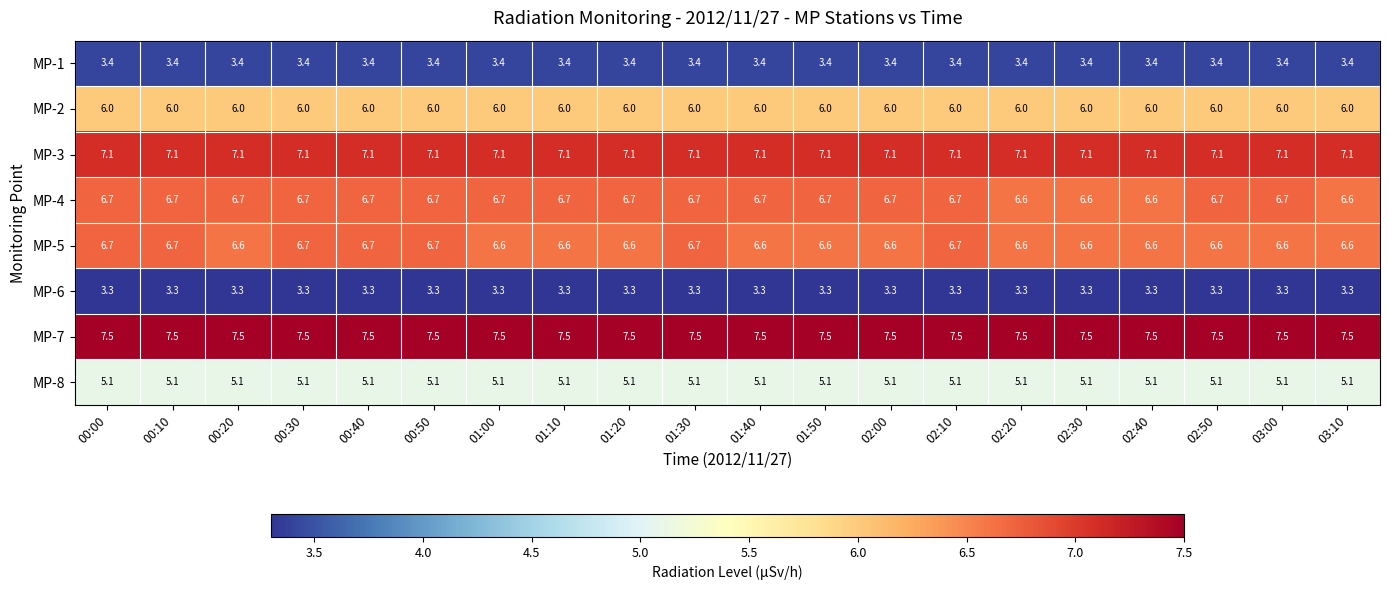

Which series has the largest total across all categories?

MP-7